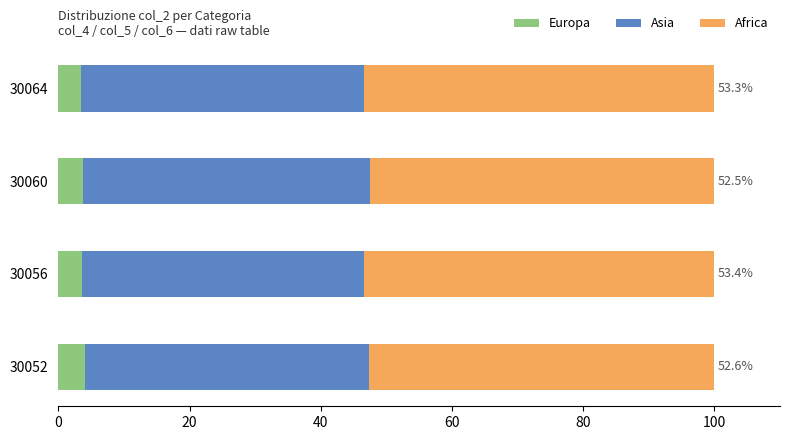

What is the maximum value for Europa?

4.1